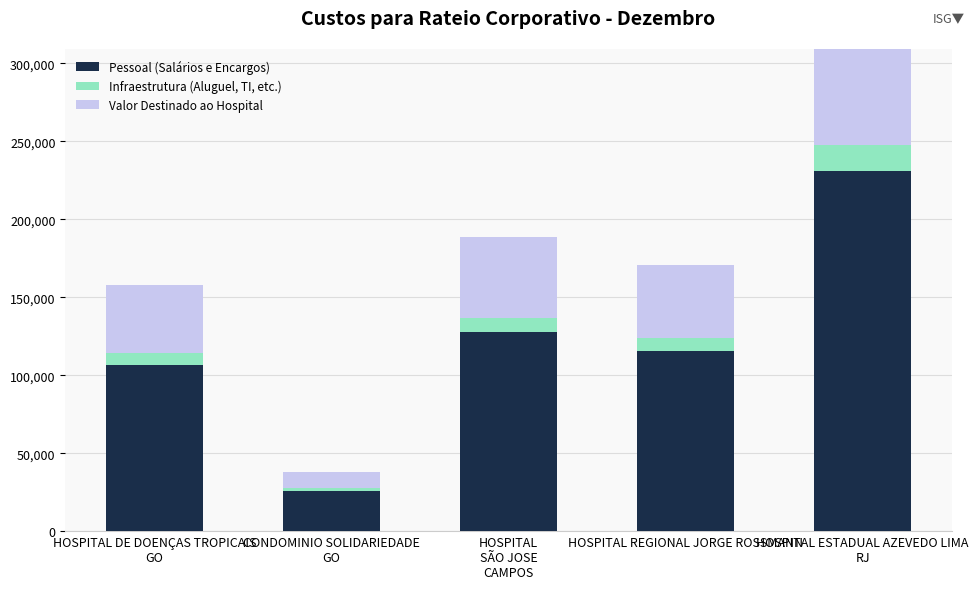

Which series has the widest spread of values?

Pessoal (Salários e Encargos)